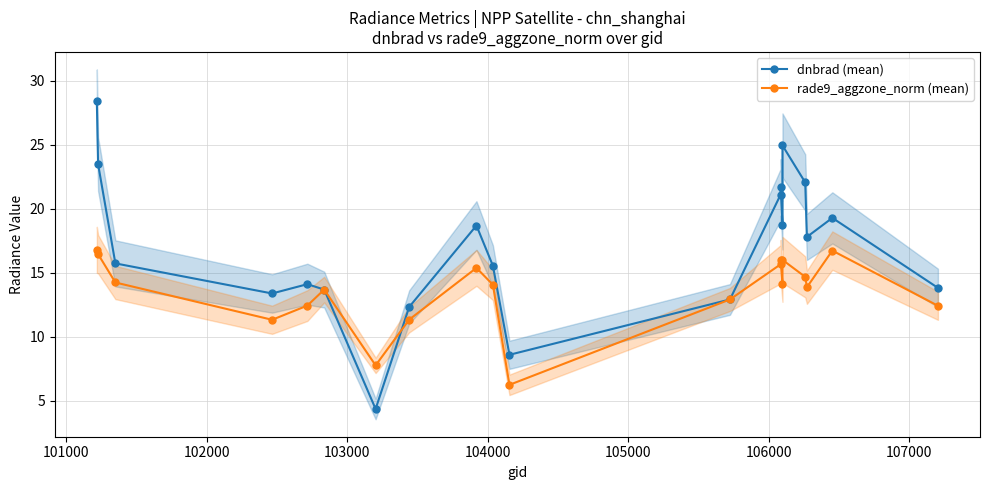

Which series ends up on top after the final intersection of dnbrad (mean) and rade9_aggzone_norm (mean)?

dnbrad (mean)